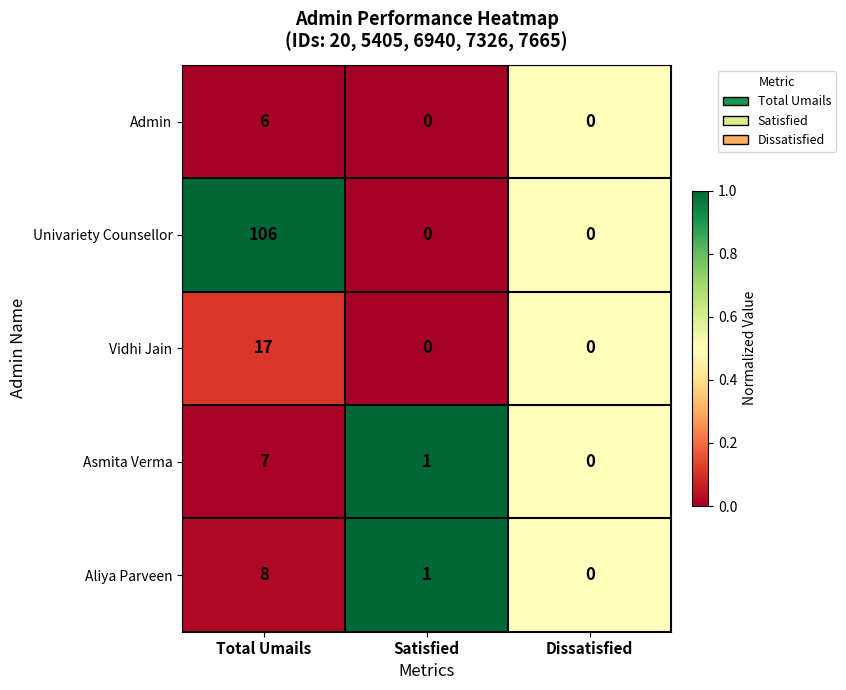

What is the sum of all Univariety Counsellor values?

106